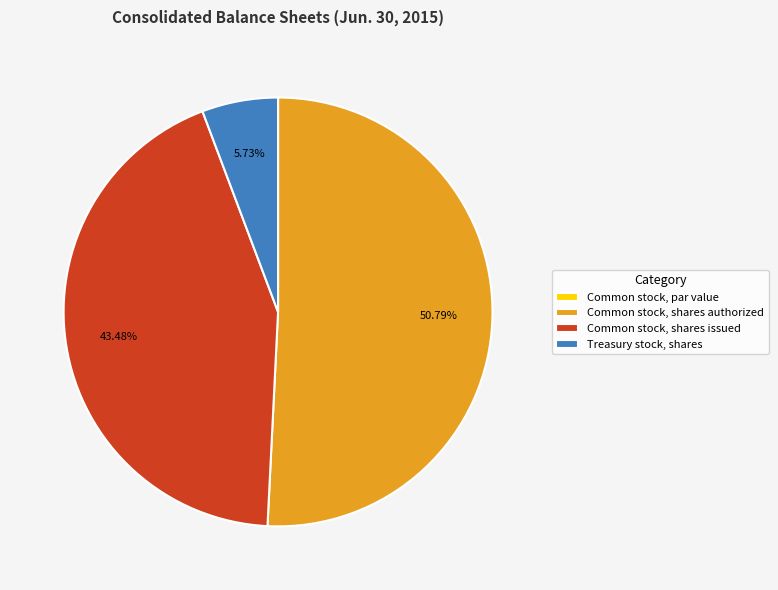

What portion of the pie excludes Common stock, shares issued?

56.5%